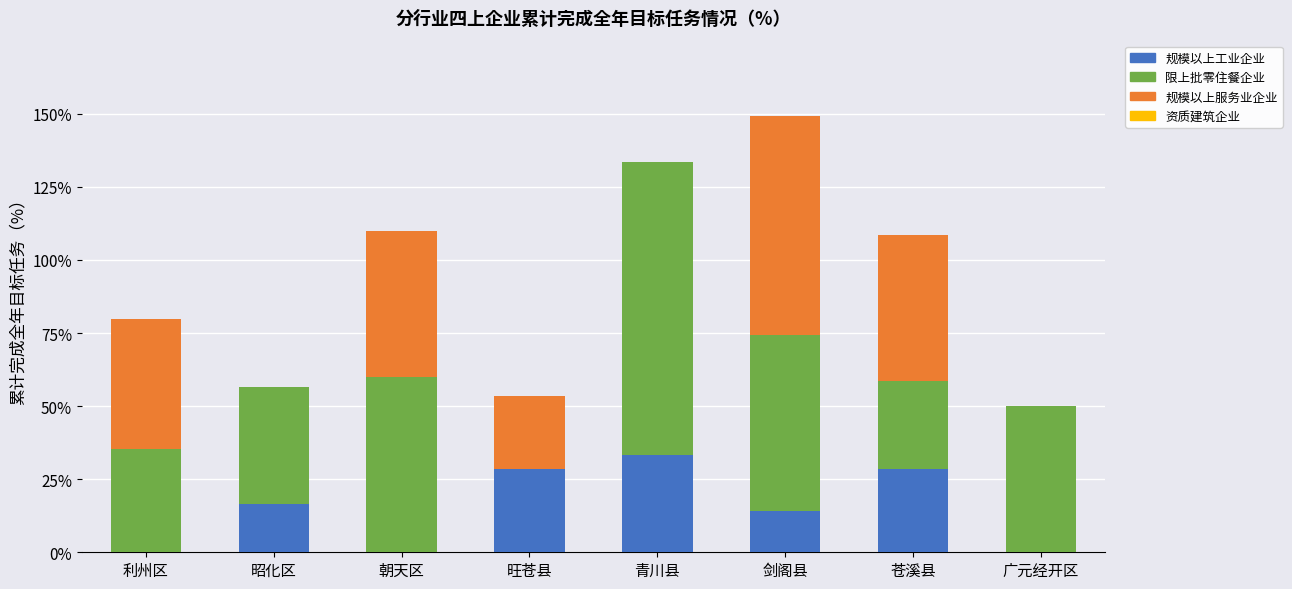

At which label does 规模以上工业企业 reach its peak?

青川县